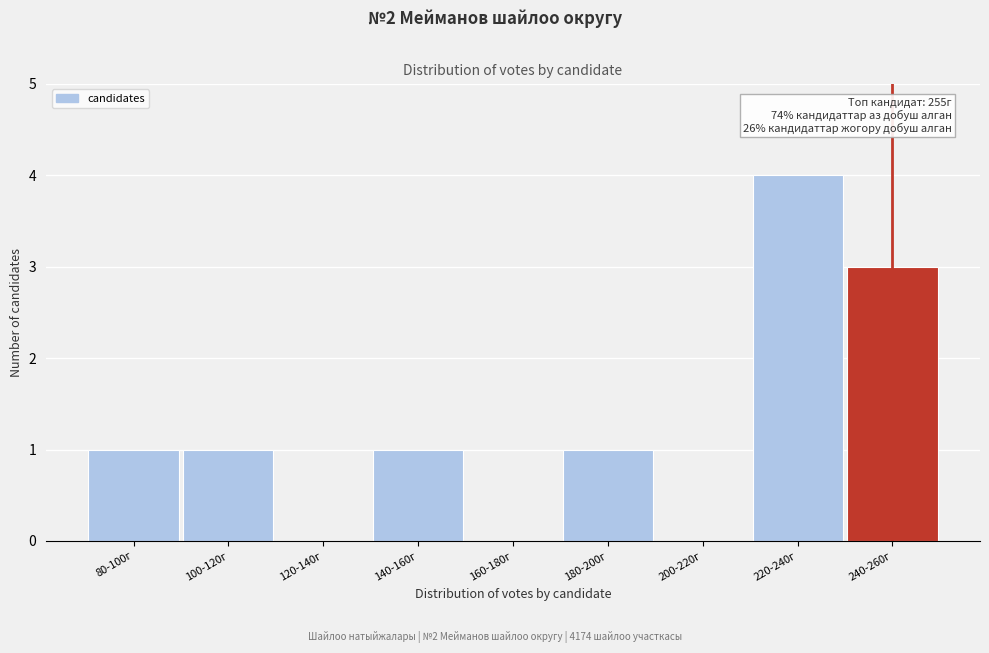

Reading right to left, transcribe all the data shown in this chart.

240-260г=3	220-240г=4	200-220г=0	180-200г=1	160-180г=0	140-160г=1	120-140г=0	100-120г=1	80-100г=1